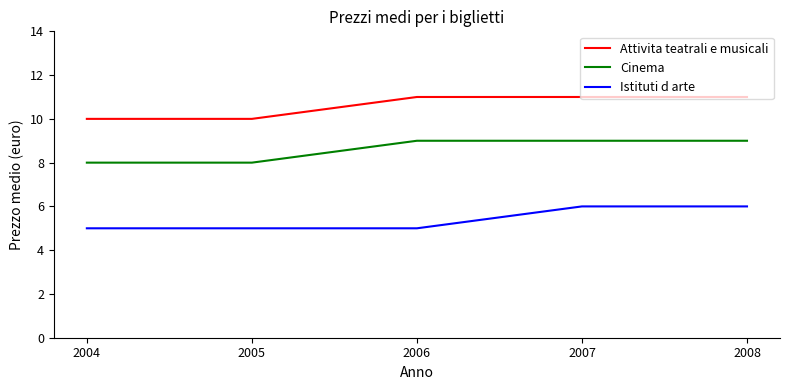

True or false: Istituti d arte and Cinema intersect in this chart.

False